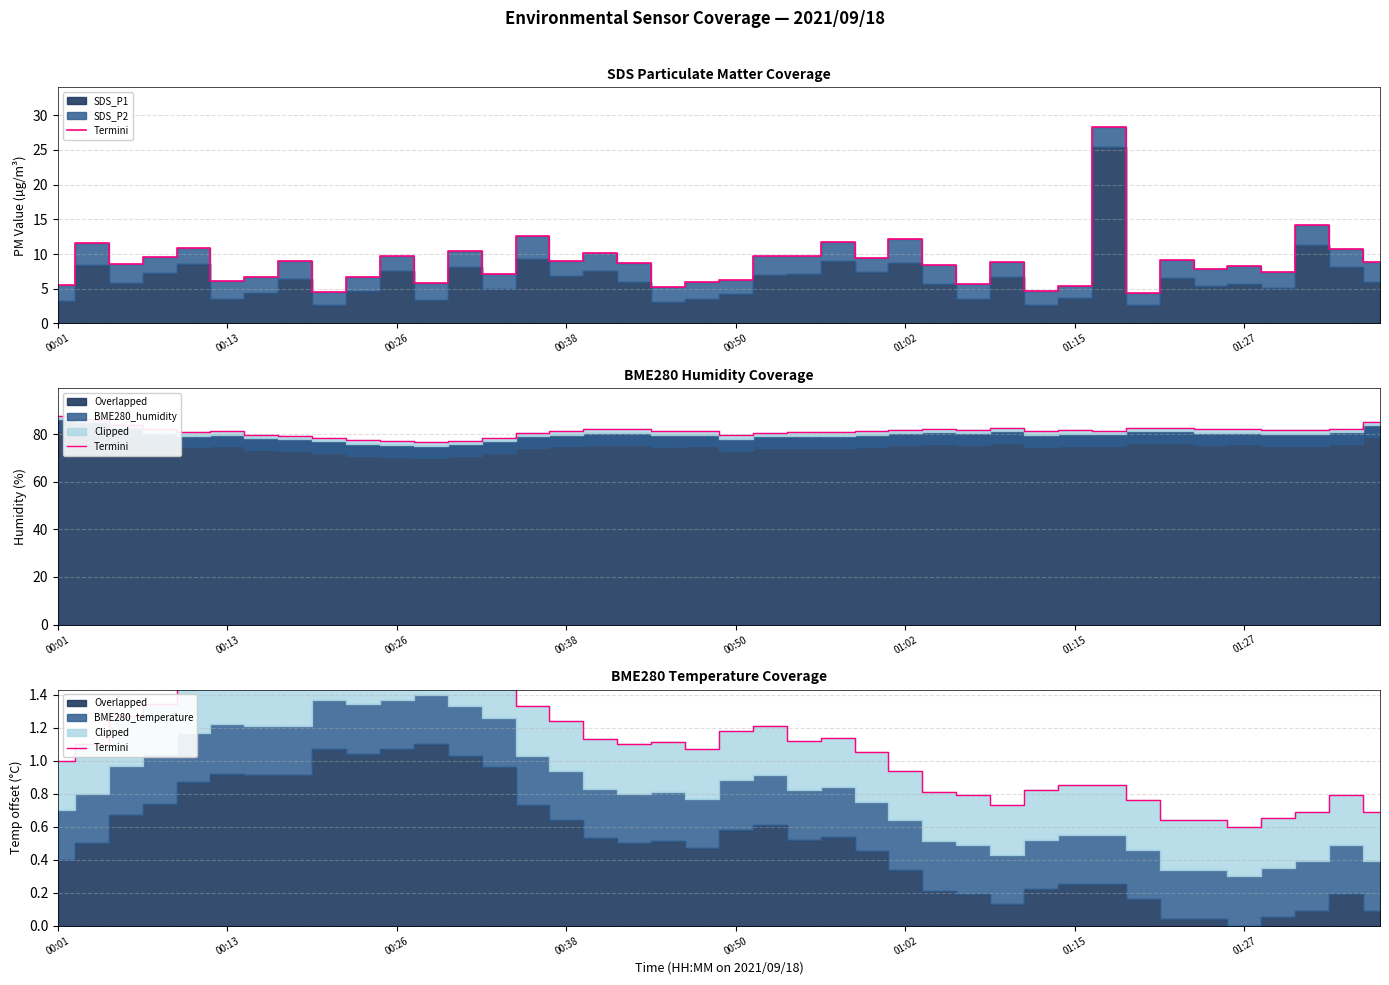

What is the average value?

1.1